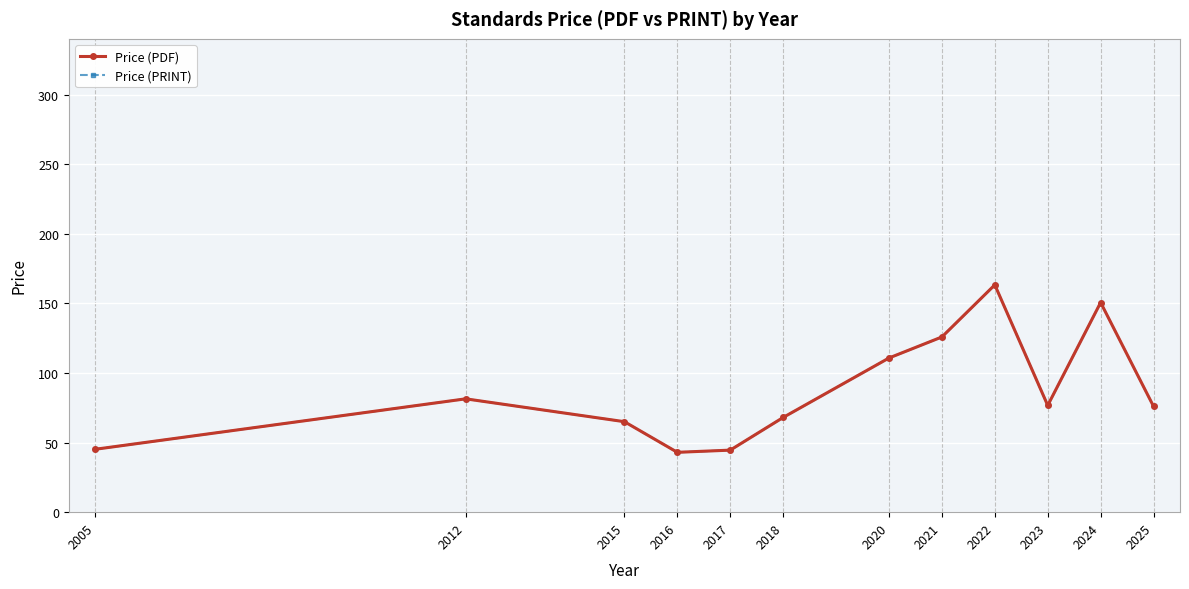

Rank the categories by Price (PDF) value from lowest to highest.

2016, 2017, 2005, 2015, 2018, 2025, 2023, 2012, 2020, 2021, 2024, 2022